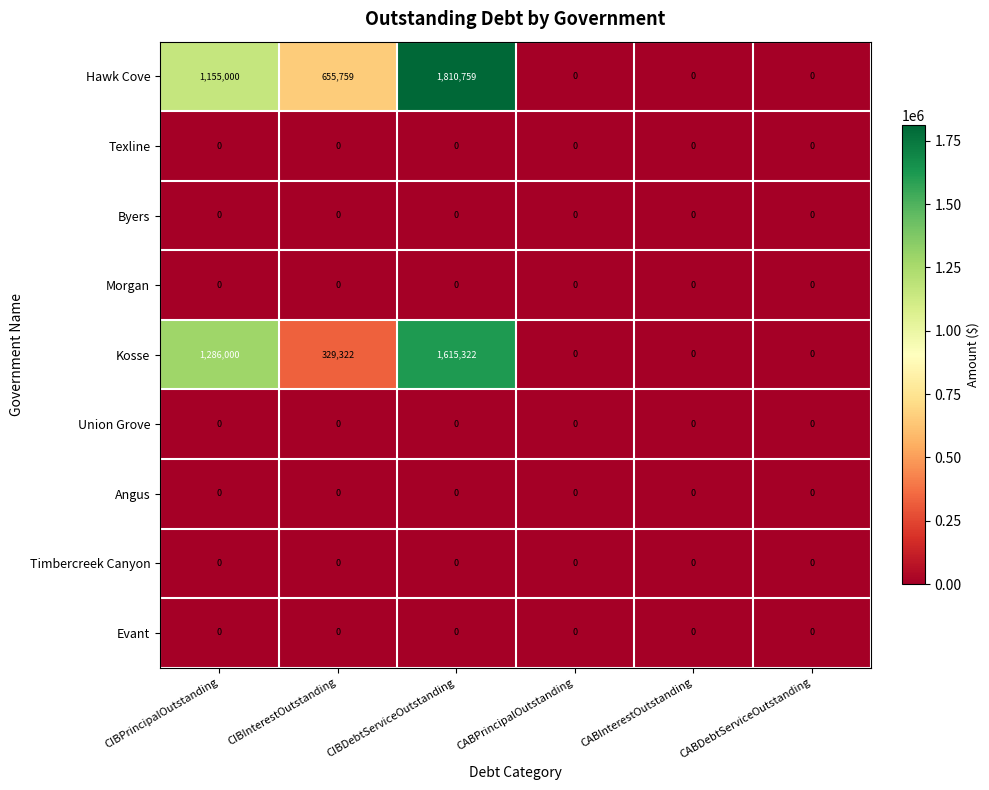

The Texline series shows 0 at CABInterestOutstanding. True or false?

True